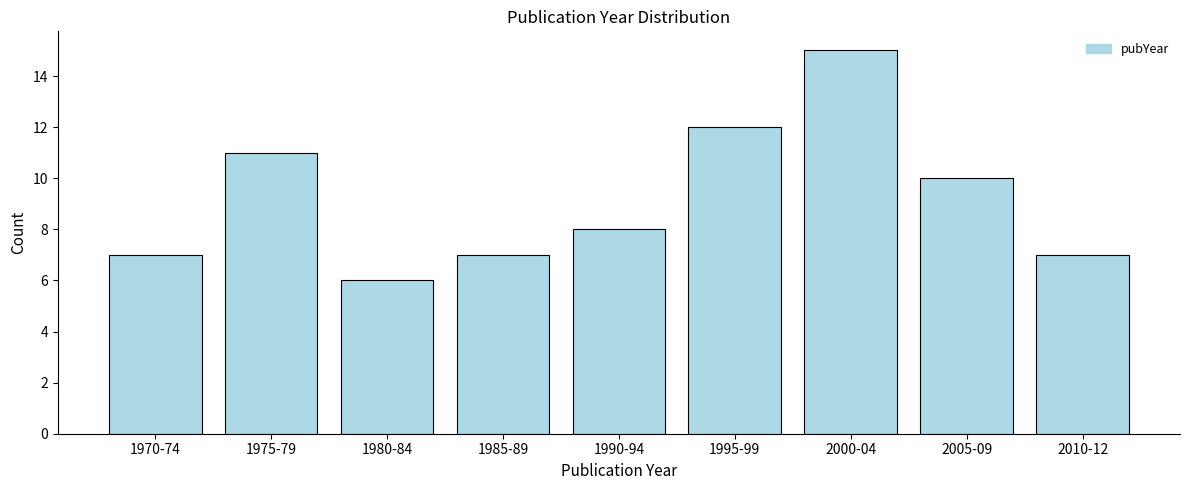

Reading left to right, what are all the values shown in this chart?

7	11	6	7	8	12	15	10	7